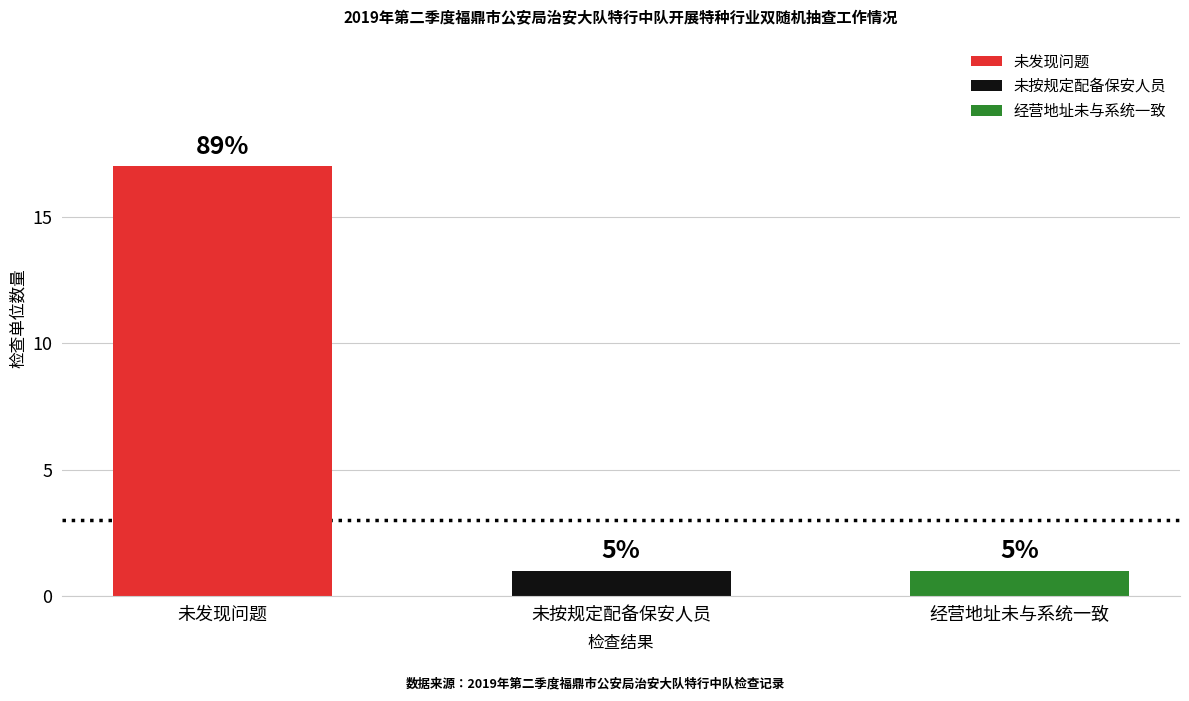

How many bars are there in total?

3